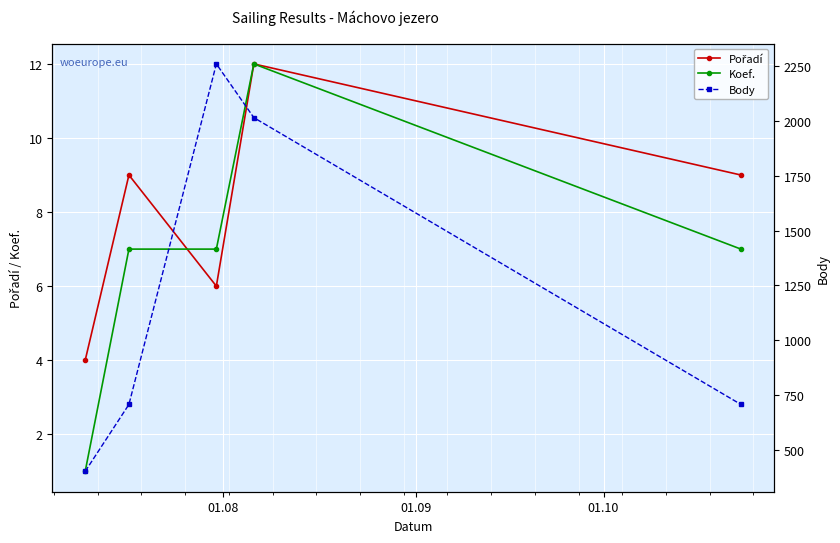

What is the value of the Koef. point at the 2nd from the left?

7